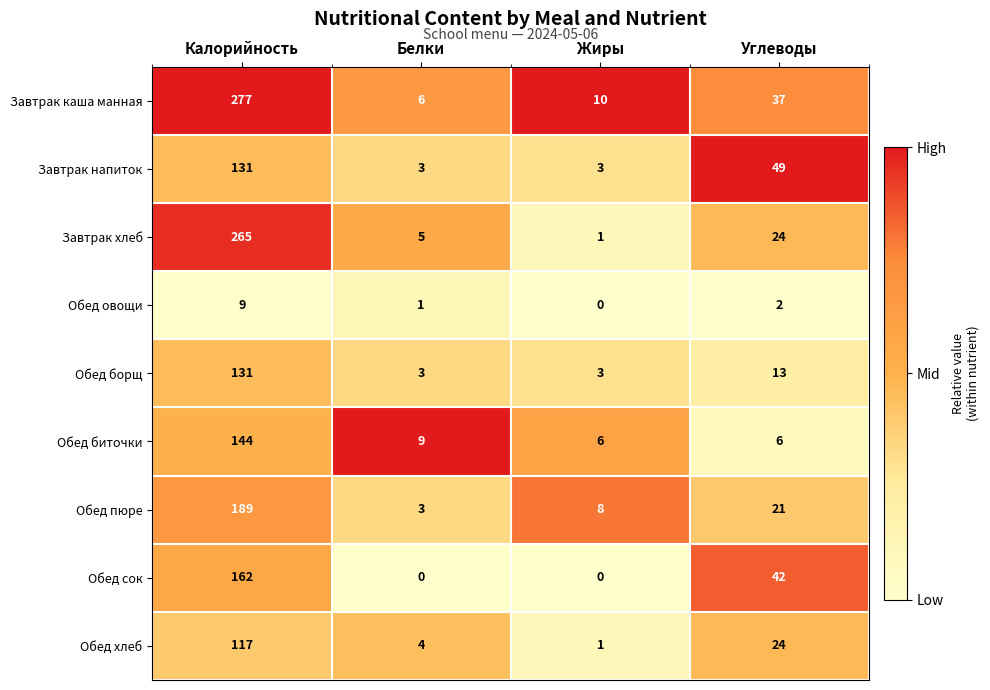

True or false: Завтрак каша манная has a value of 447 at Калорийность.

False